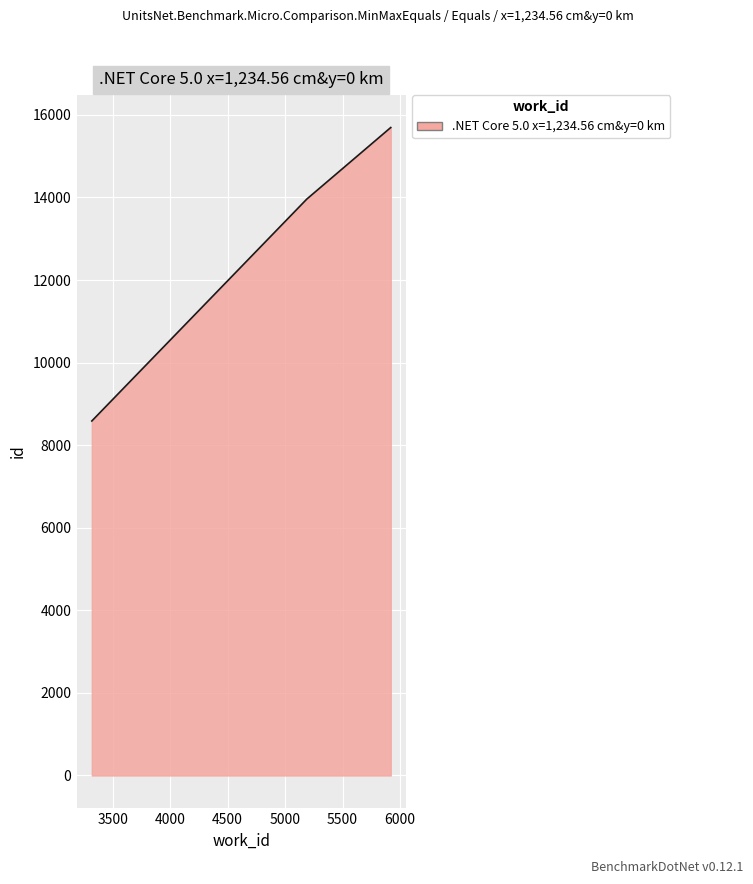

What is the minimum value shown in the chart?

8586.0